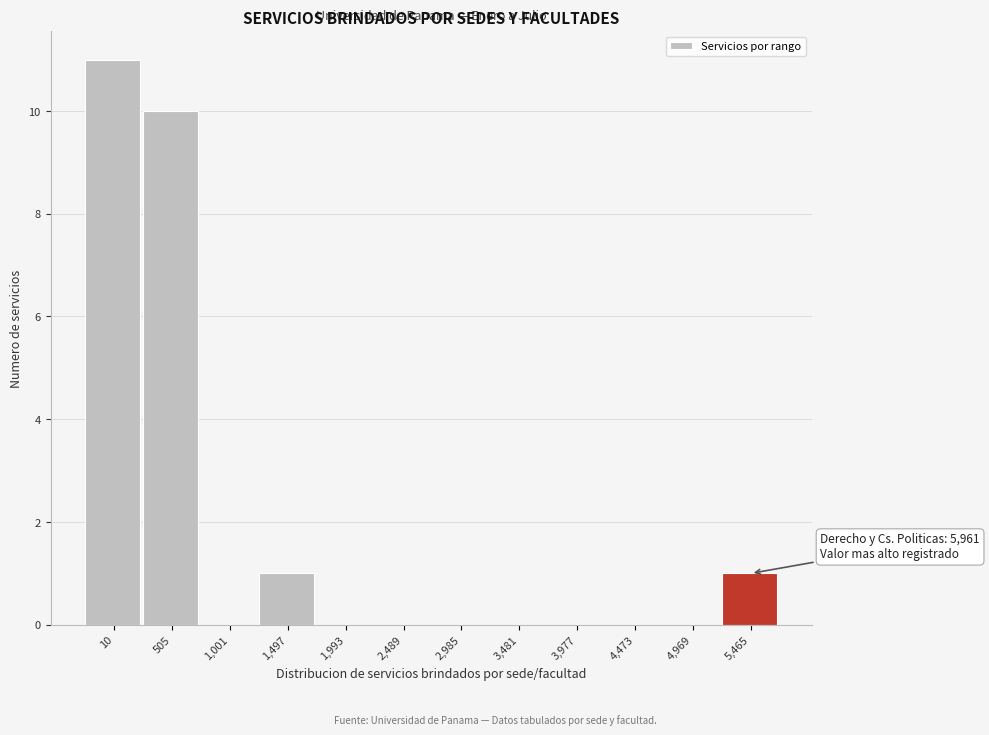

Reading left to right, what are all the values shown in this chart?

10=11	505=10	1,001=0	1,497=1	1,993=0	2,489=0	2,985=0	3,481=0	3,977=0	4,473=0	4,969=0	5,465=1